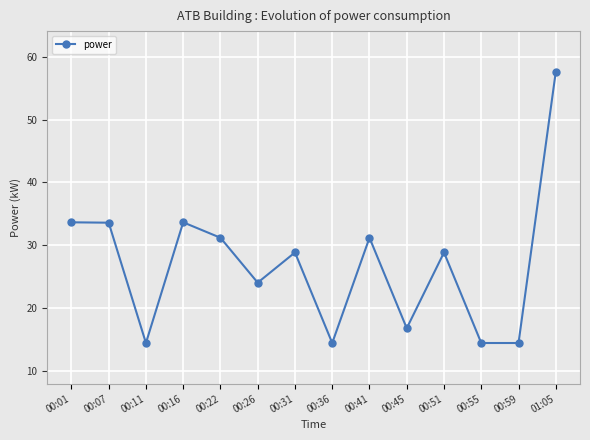

What is the difference between the values at 00:51 and 01:05?

28.8